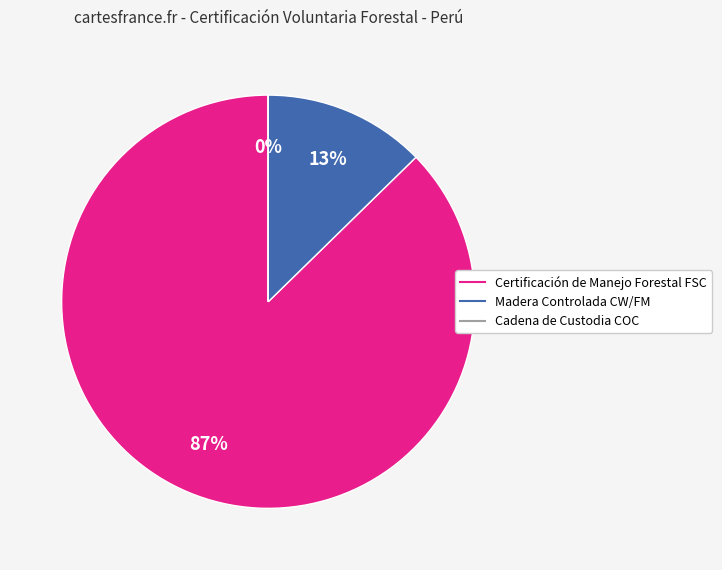

Is it true that Certificación de Manejo Forestal FSC is 82% of the pie?

False